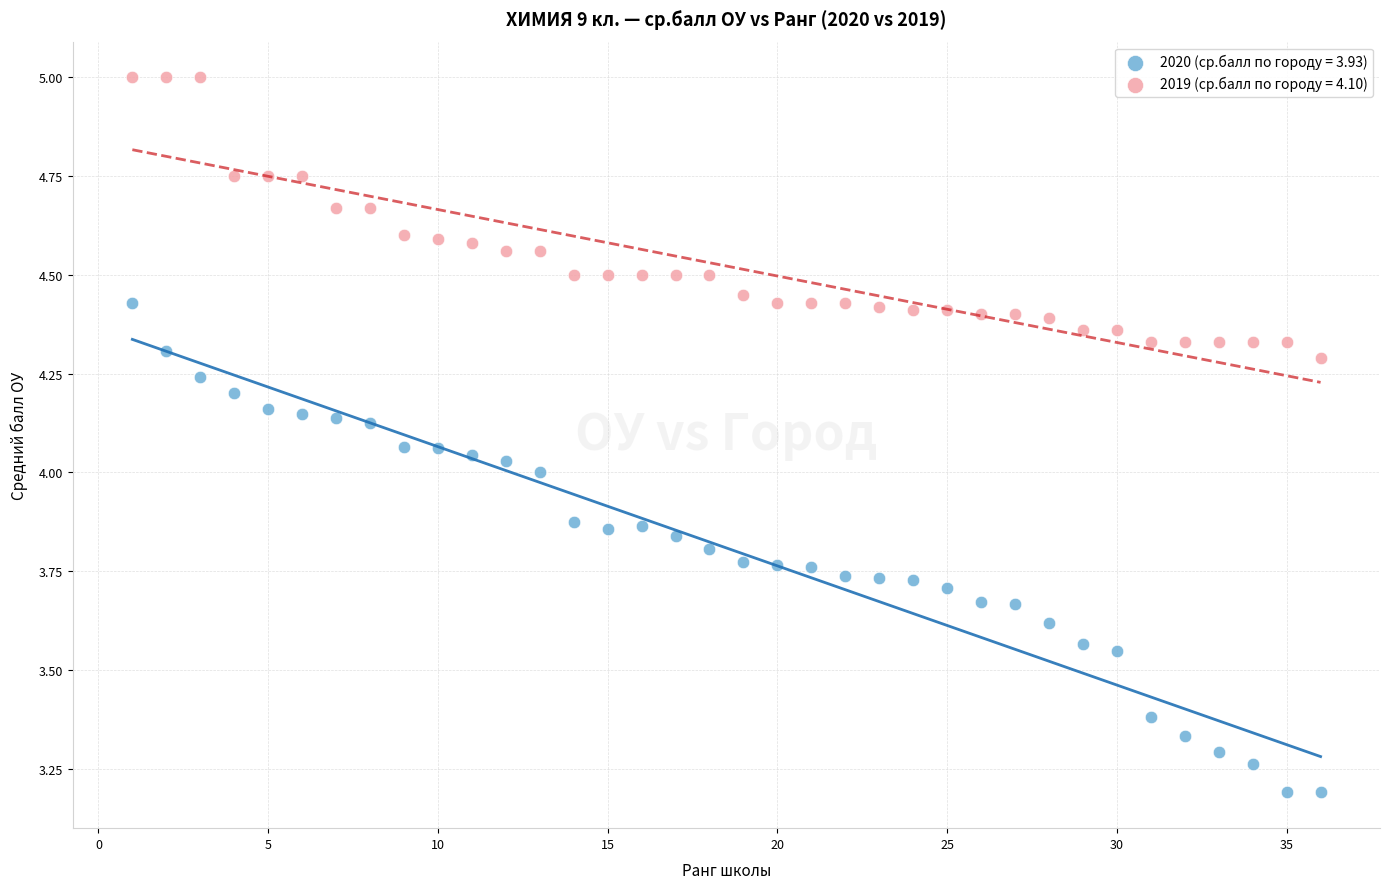

Across all data points, what is the range of X values (max minus min)?

35.0